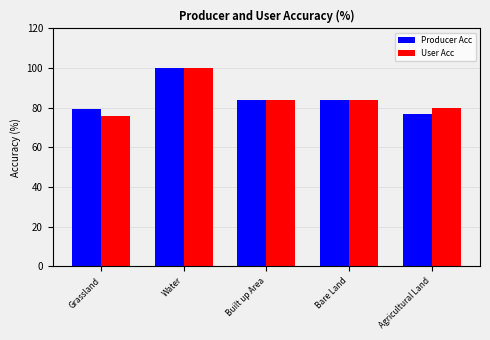

What is the label of the 3rd bar from the right?

Built up Area